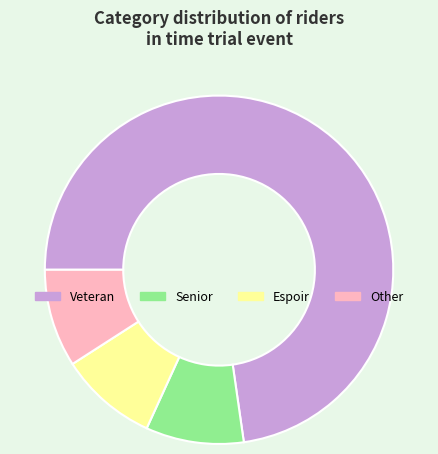

What is the largest slice in the pie chart?

Veteran